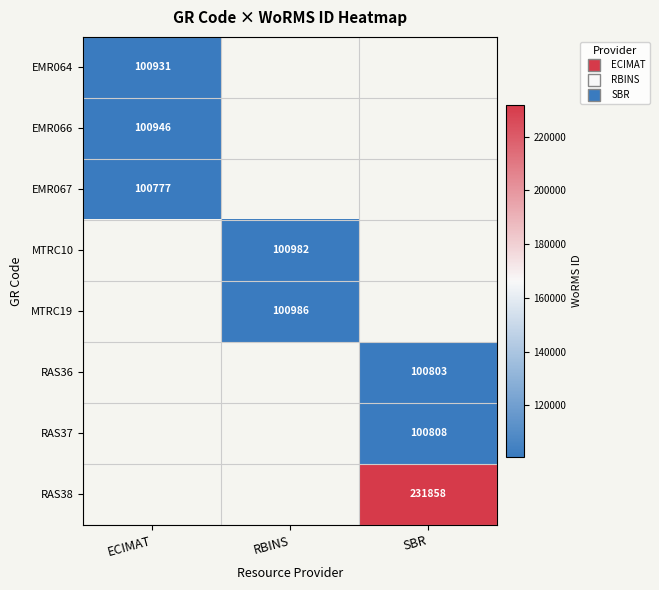

At which category does the chart reach its peak across all series?

SBR